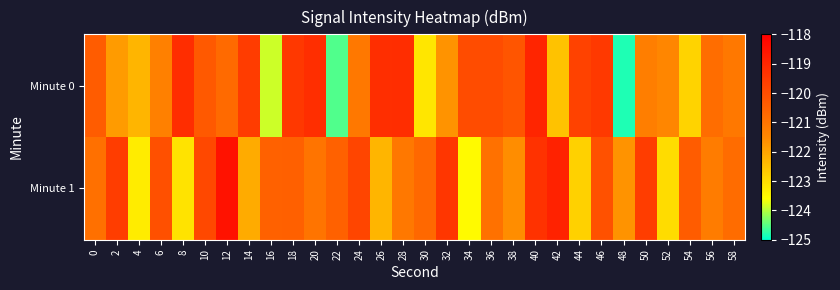

Which series has the largest total across all categories?

Minute 1